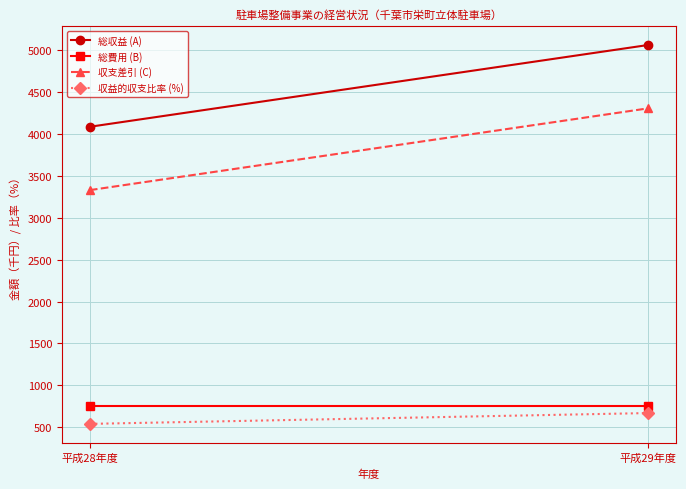

Reading left to right, extract all data points from this chart.

総収益 (A): 平成28年度=4086.0	平成29年度=5062.0
総費用 (B): 平成28年度=756.0	平成29年度=756.0
収支差引 (C): 平成28年度=3330.0	平成29年度=4306.0
収益的収支比率 (%): 平成28年度=540.5	平成29年度=669.6